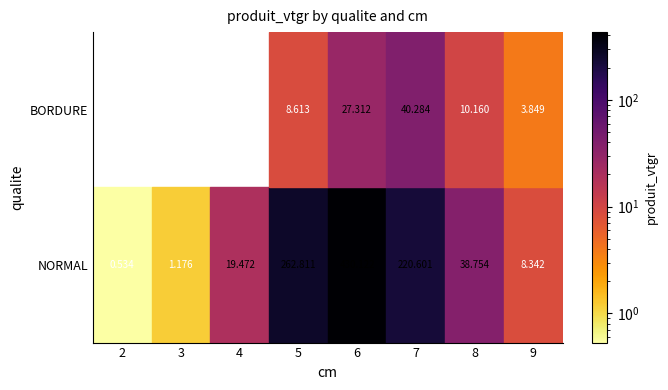

Is the value of BORDURE at 8 greater than the value of NORMAL at 3?

Yes